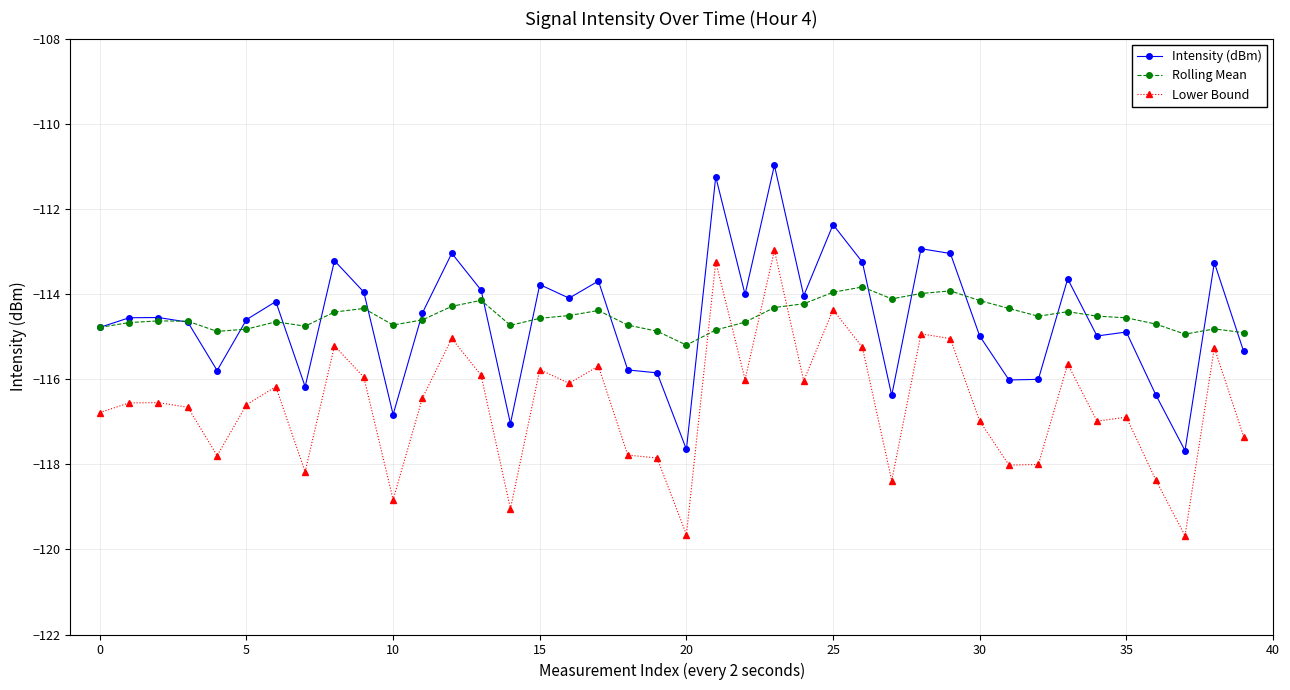

What is the lowest value of the Lower Bound series?

-119.7